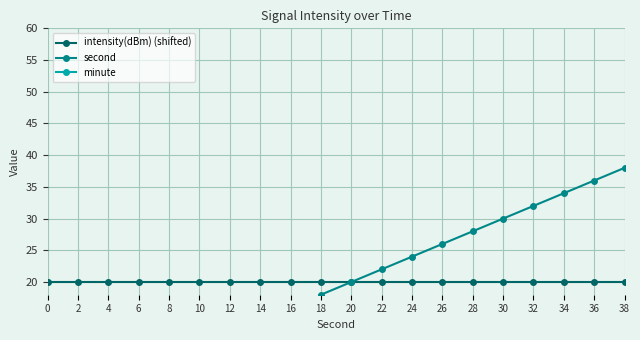

Reading left to right, what are all the values shown in this chart?

intensity(dBm) (shifted): 0=20.0	2=20.0	4=20.0	6=20.0	8=20.0	10=20.0	12=20.0	14=20.0	16=20.0	18=20.0	20=20.0	22=20.0	24=20.0	26=20.0	28=20.0	30=20.0	32=20.0	34=20.0	36=20.0	38=20.0
second: 0=0.0	2=2.0	4=4.0	6=6.0	8=8.0	10=10.0	12=12.0	14=14.0	16=16.0	18=18.0	20=20.0	22=22.0	24=24.0	26=26.0	28=28.0	30=30.0	32=32.0	34=34.0	36=36.0	38=38.0
minute: 0=0.0	2=0.0	4=0.0	6=0.0	8=0.0	10=0.0	12=0.0	14=0.0	16=0.0	18=0.0	20=0.0	22=0.0	24=0.0	26=0.0	28=0.0	30=0.0	32=0.0	34=0.0	36=0.0	38=0.0